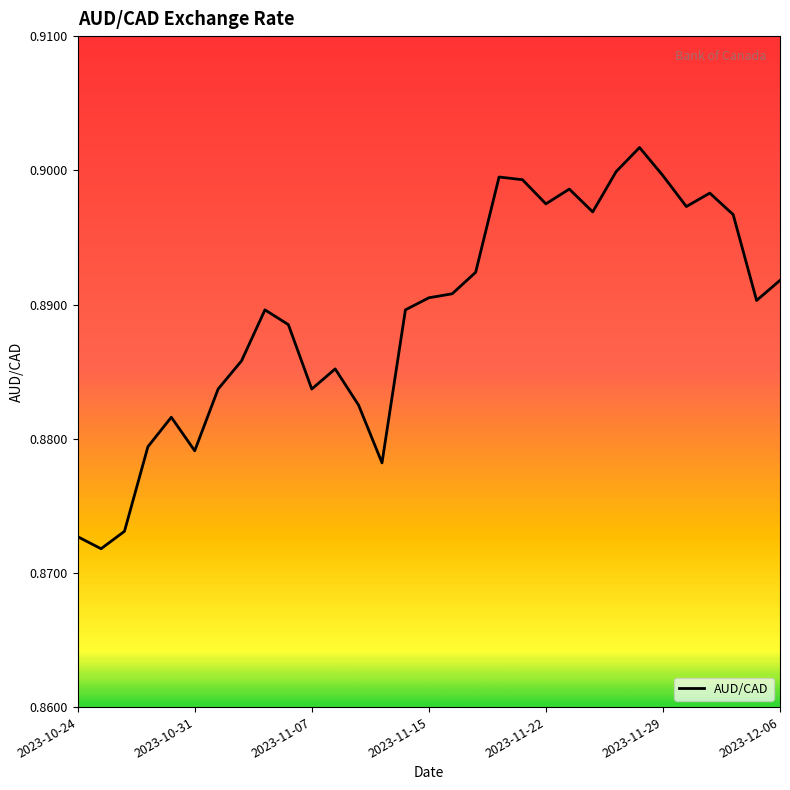

True or false: the data has more than 0 interior local peaks.

True